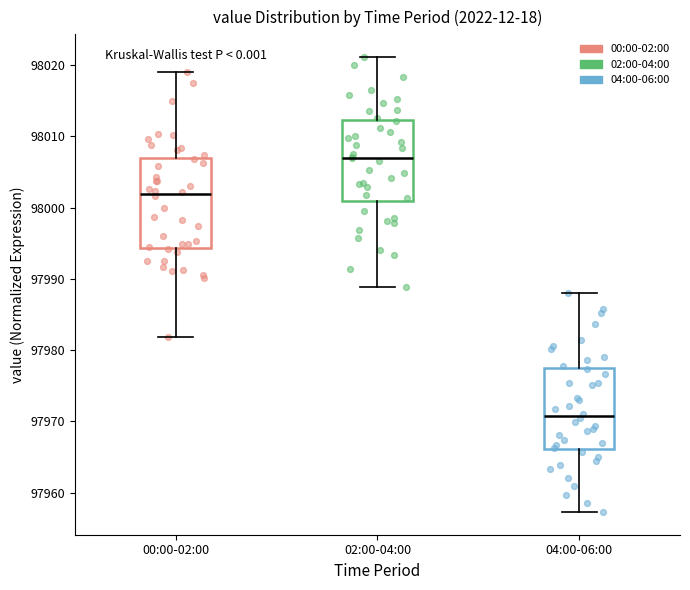

Which box has the highest median line?

02:00-04:00